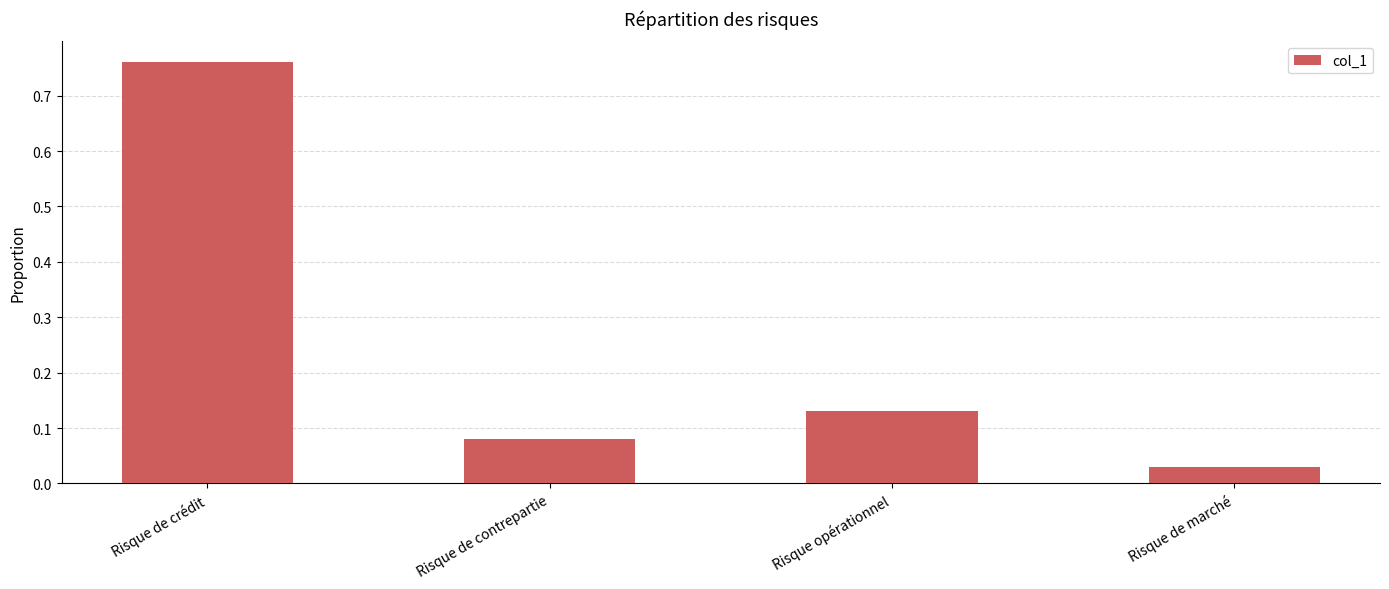

What is the sum of all values?

1.0